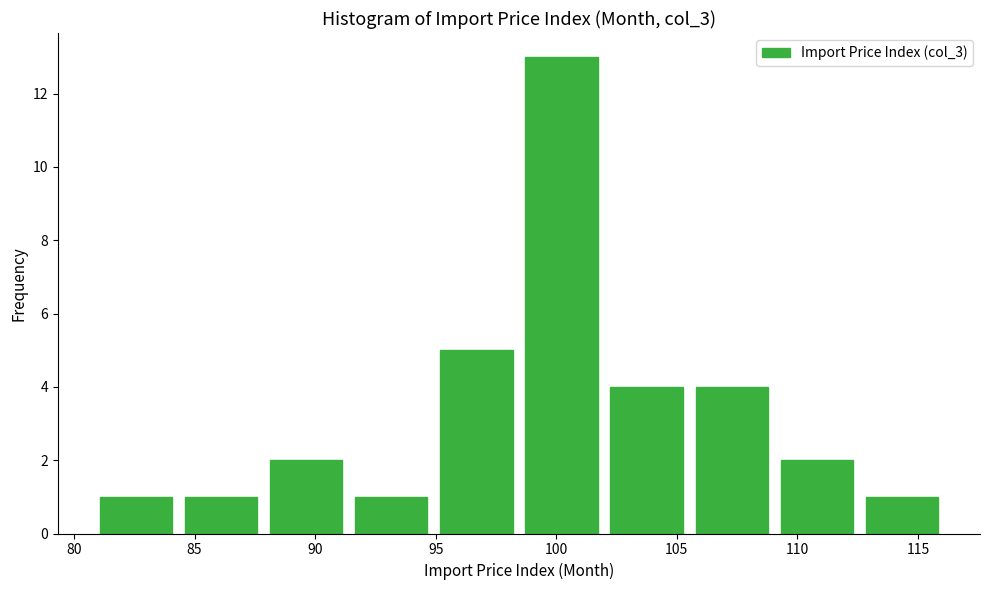

Reading left to right, transcribe this chart: for each bar, give the range it covers on the x-axis and its height. Neither the bar edges nor the heights are printed on the chart, so give them approximately, as read against the axes.

81.0 to 84.5: 1
84.5 to 88.0: 1
88.0 to 91.5: 2
91.5 to 95.0: 1
95.0 to 98.5: 5
98.5 to 102.0: 13
102.0 to 105.5: 4
105.5 to 109.0: 4
109.0 to 112.5: 2
112.5 to 116.0: 1